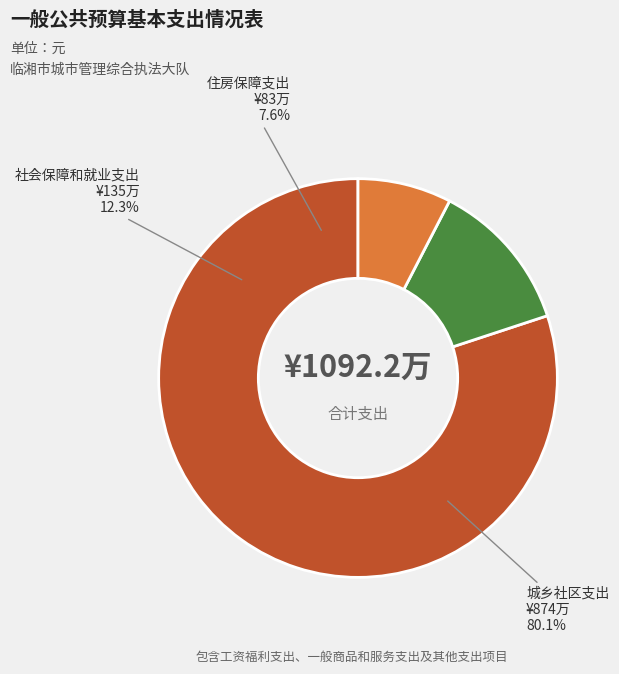

To the nearest percent, what is the combined percentage of 社会保障和就业支出 and 城乡社区支出?

92%